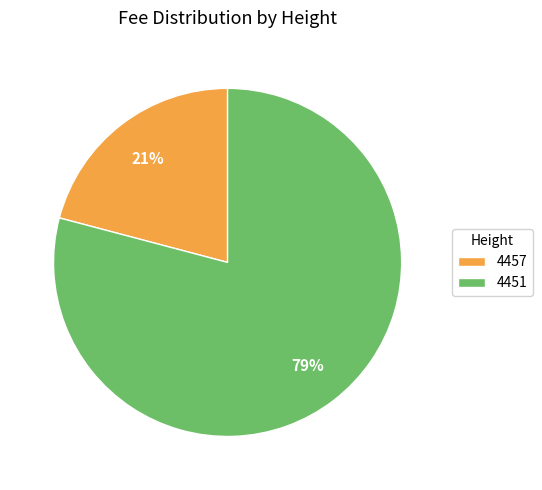

Is it true that 4451 is 68% of the pie?

False